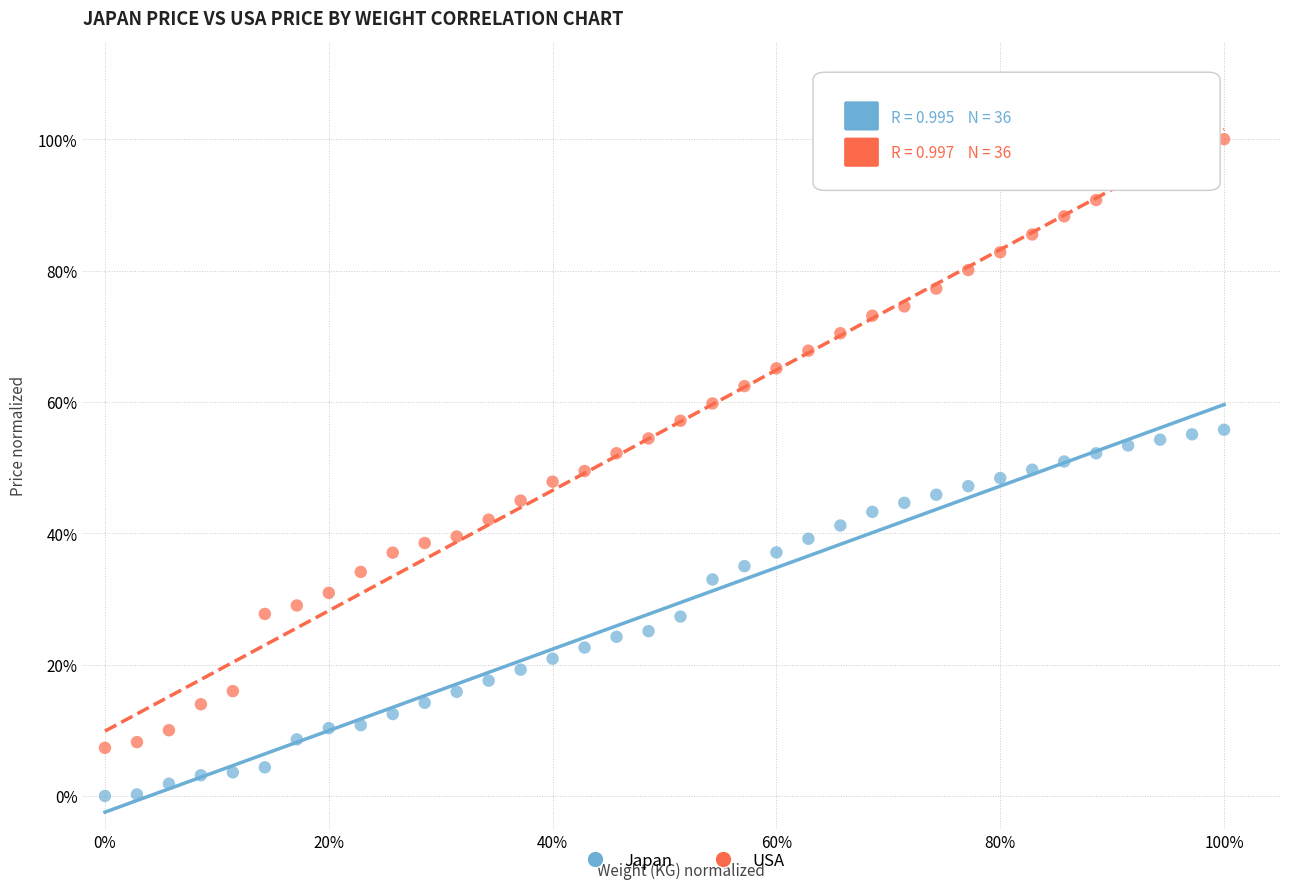

Which series has the largest Y range (max minus min)?

USA